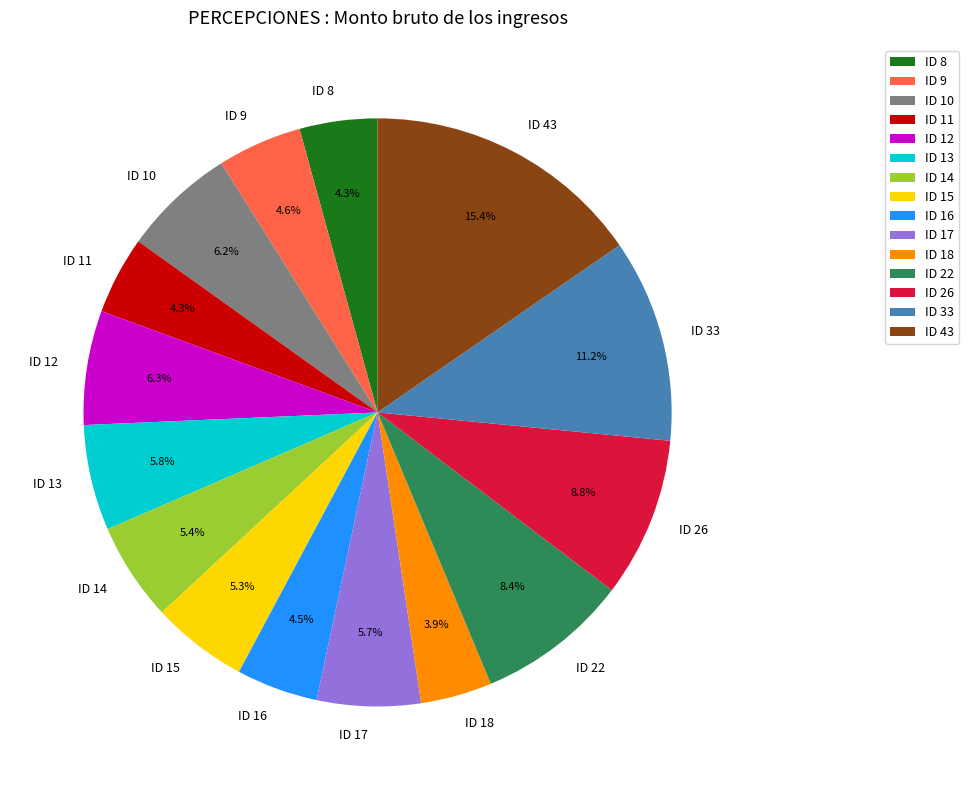

To the nearest percent, what is the average slice percentage?

7%